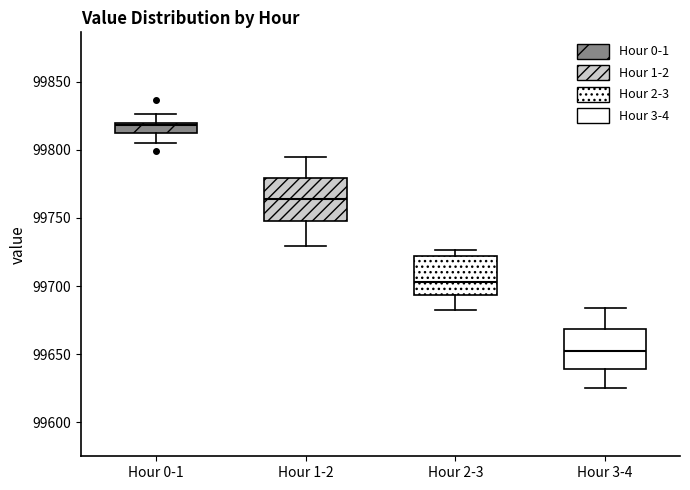

Which box has the lowest median line?

Hour 3-4